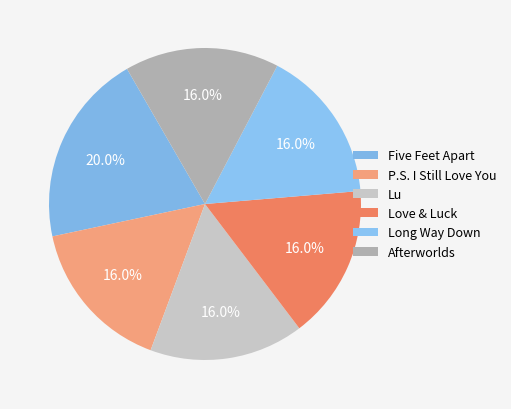

Is the sum of Love & Luck and Long Way Down greater than half?

No